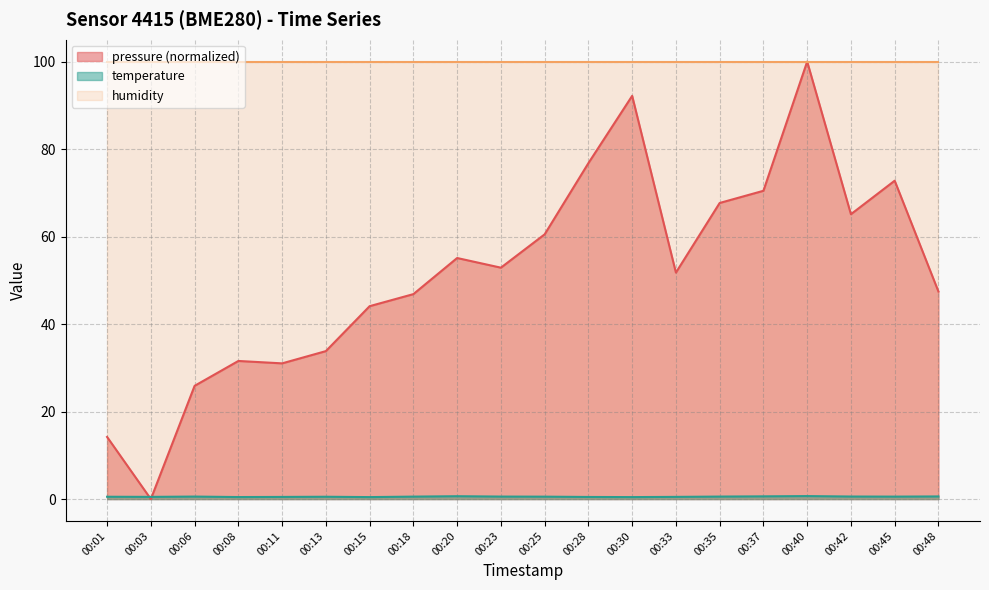

What is the highest value of the temperature series?

0.7